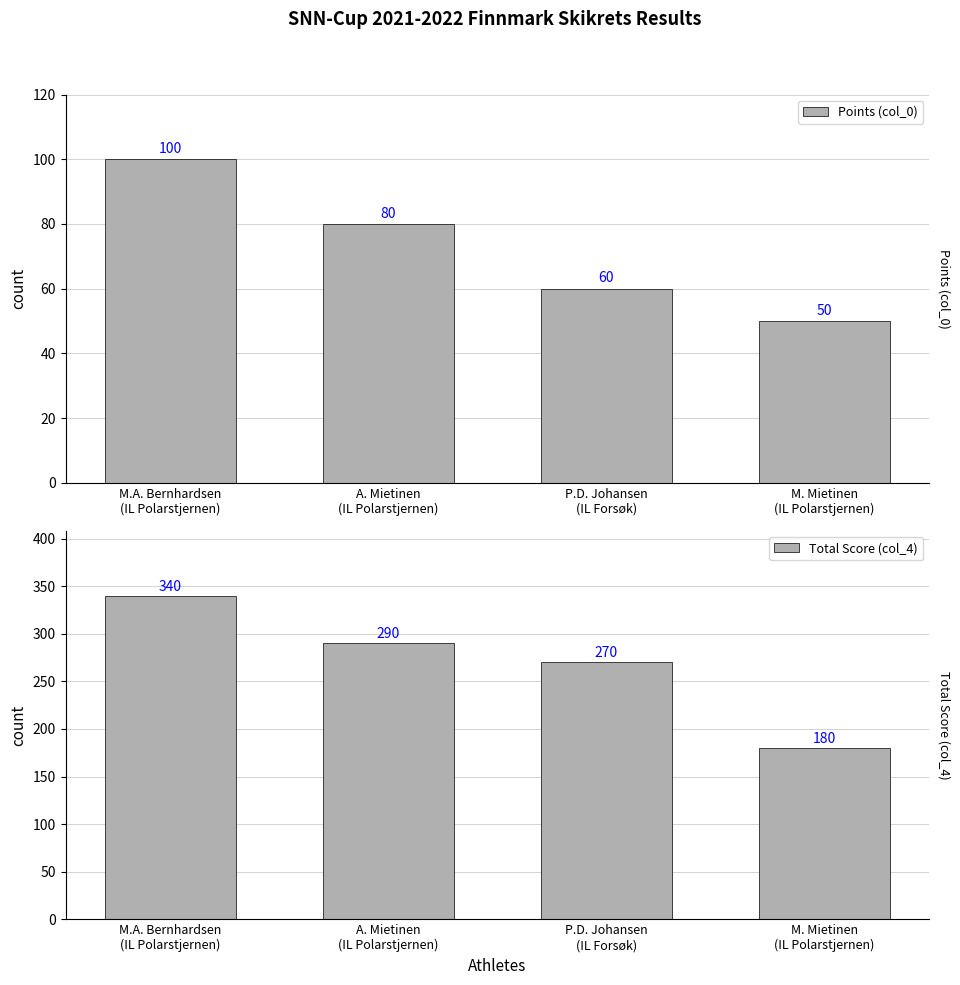

Which has a higher value, A. Mietinen
(IL Polarstjernen) or P.D. Johansen
(IL Forsøk)?

A. Mietinen
(IL Polarstjernen)